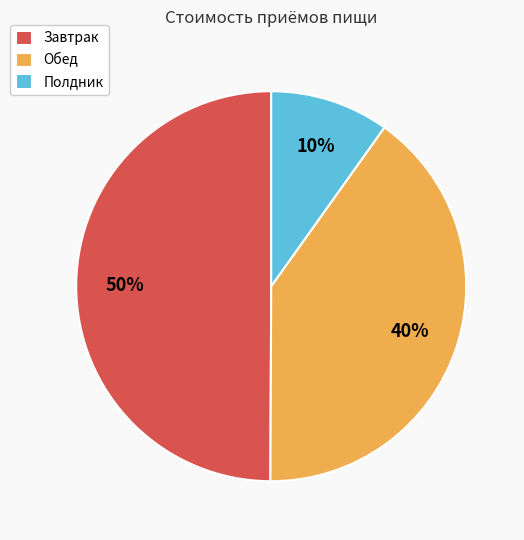

Which has a higher value, Полдник or Завтрак?

Завтрак